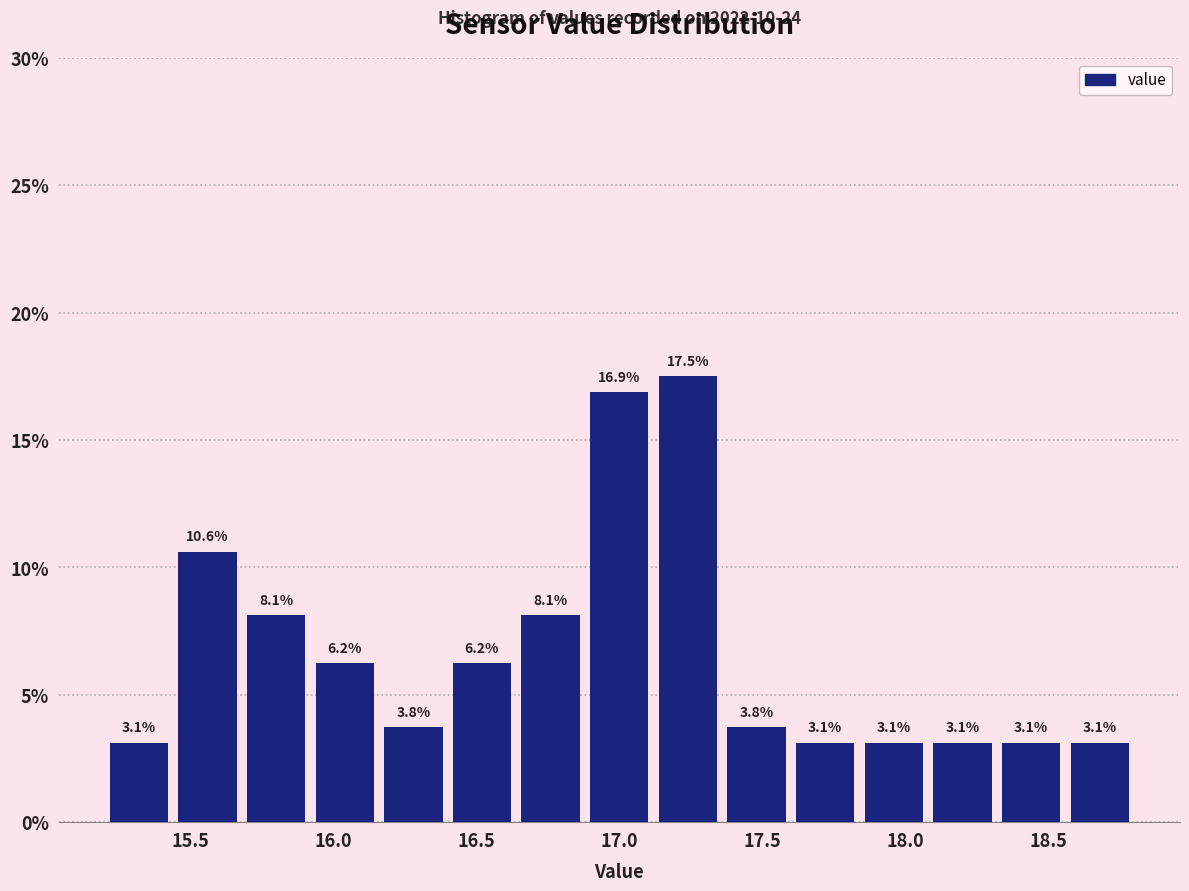

What is the height of the bar covering 17.36 to 17.60 on the x-axis? The bar edges are not printed on the chart, so give them approximately, as read against the axis.

3.8